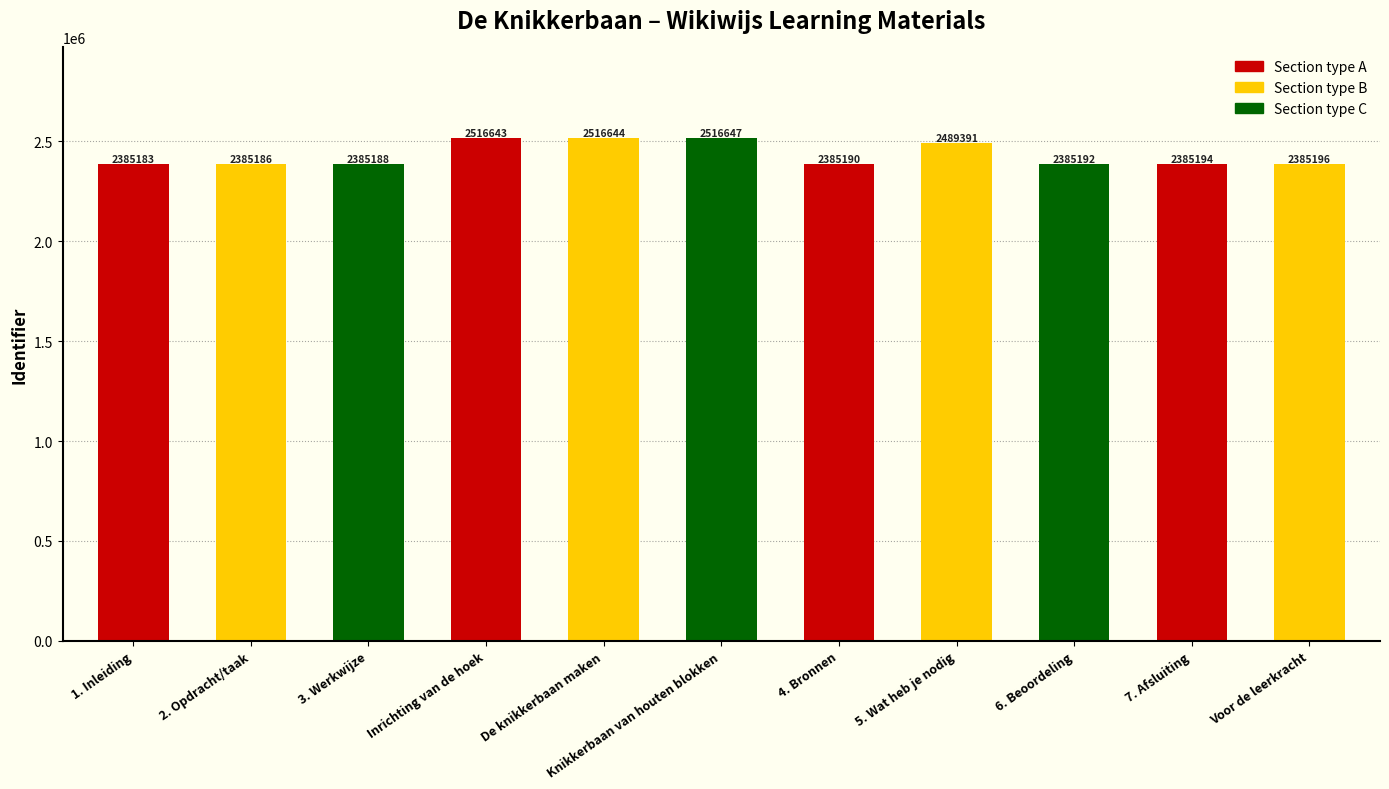

True or false: the data shows 3525859 at Knikkerbaan van houten blokken.

False